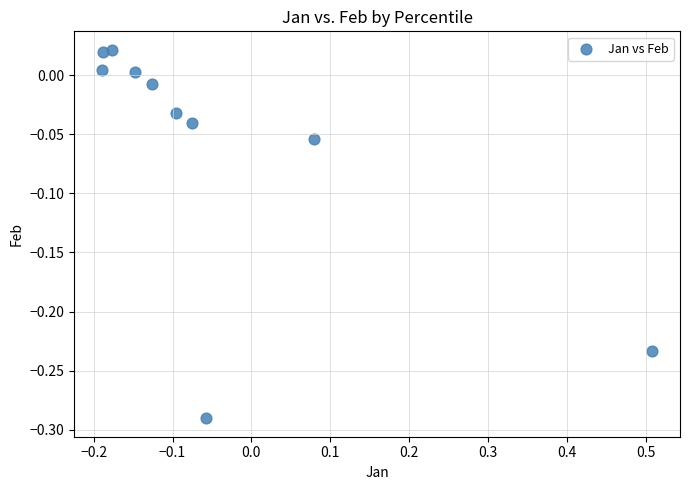

What is the range of Y values (max minus min)?

0.3